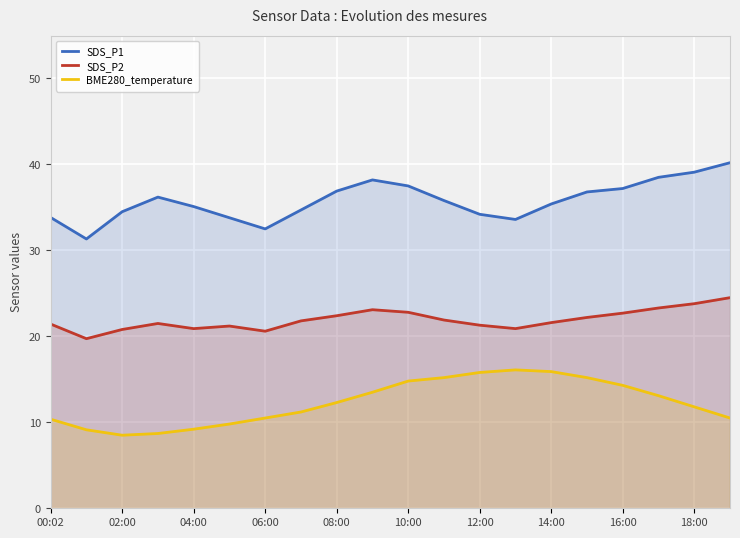

Which series has the largest total across all categories?

SDS_P1